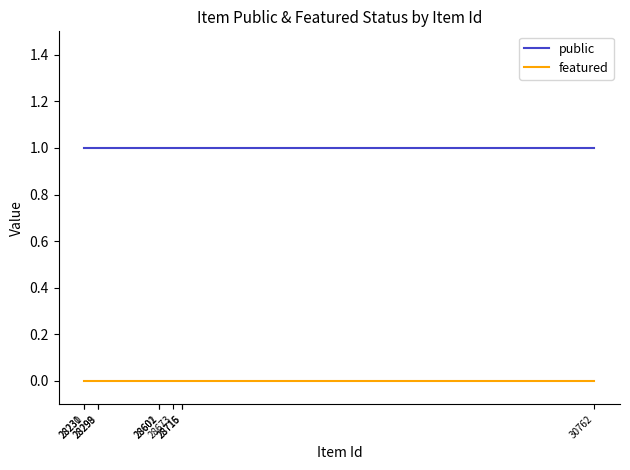

What is the difference between the highest and lowest values at 28231?

1